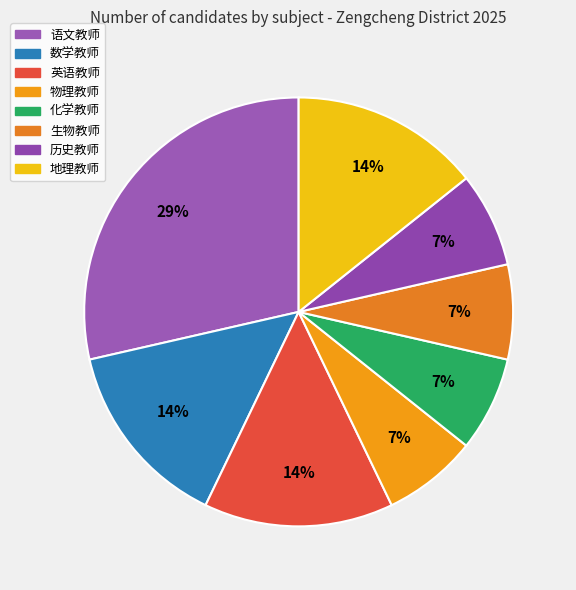

How many segments does this pie chart have?

8